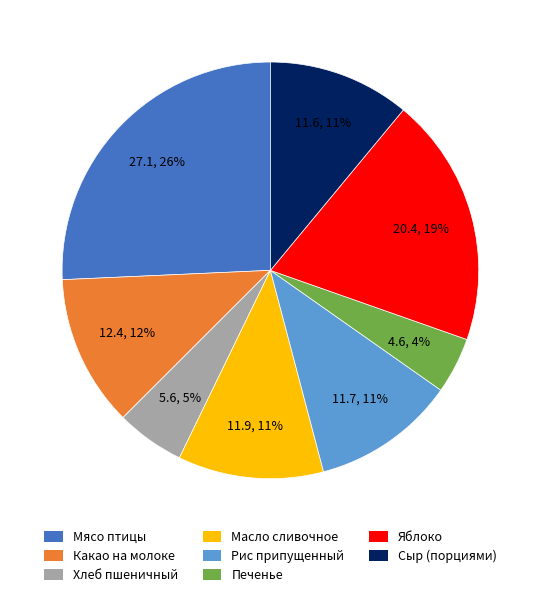

How many slices are in this pie chart?

8